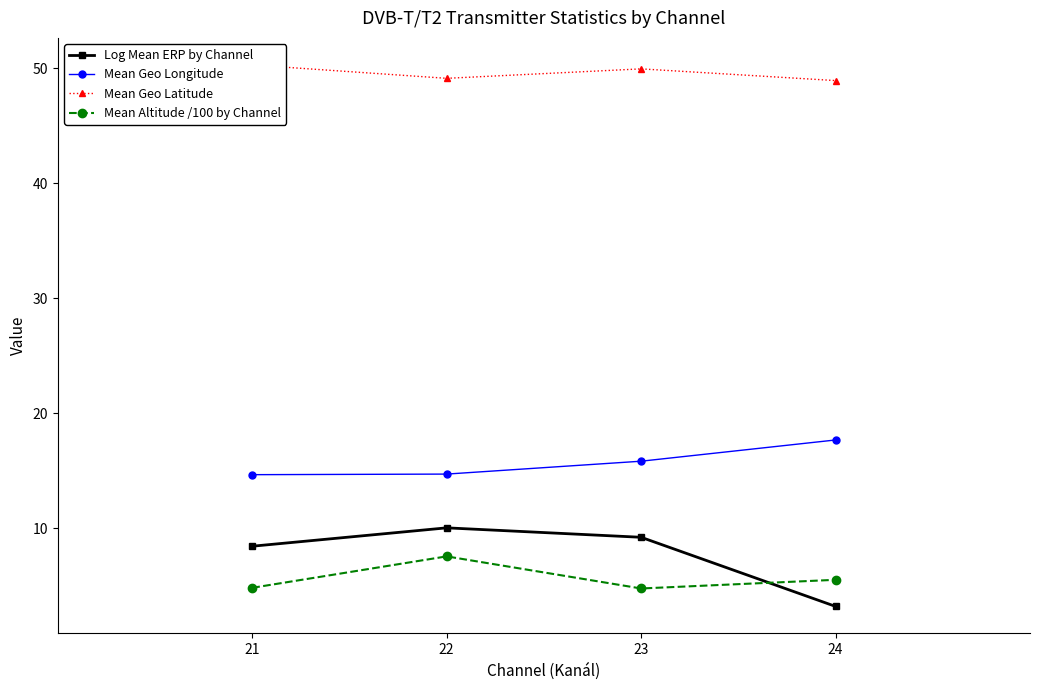

Where is Log Mean ERP by Channel nearest to the value 6?

21